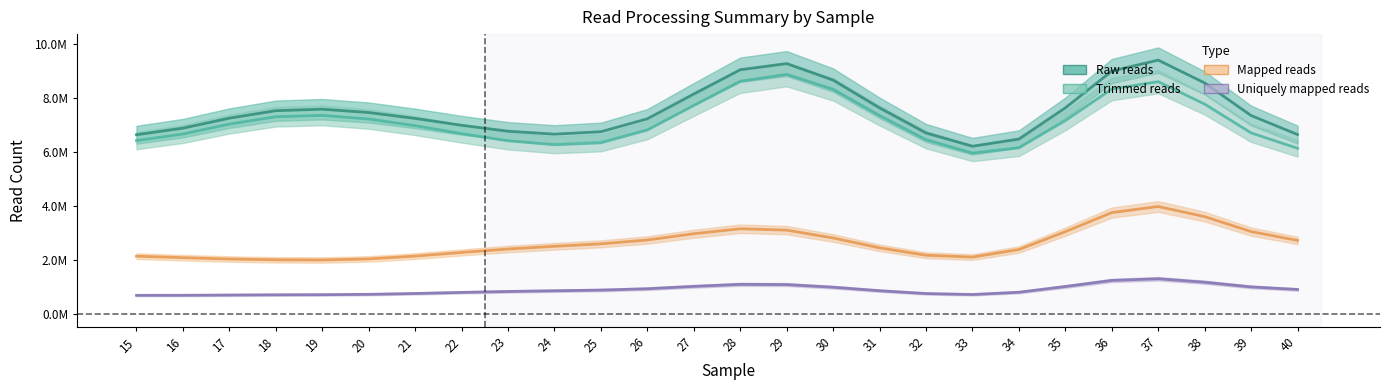

True or false: Trimmed reads and Mapped reads cross at least once.

False